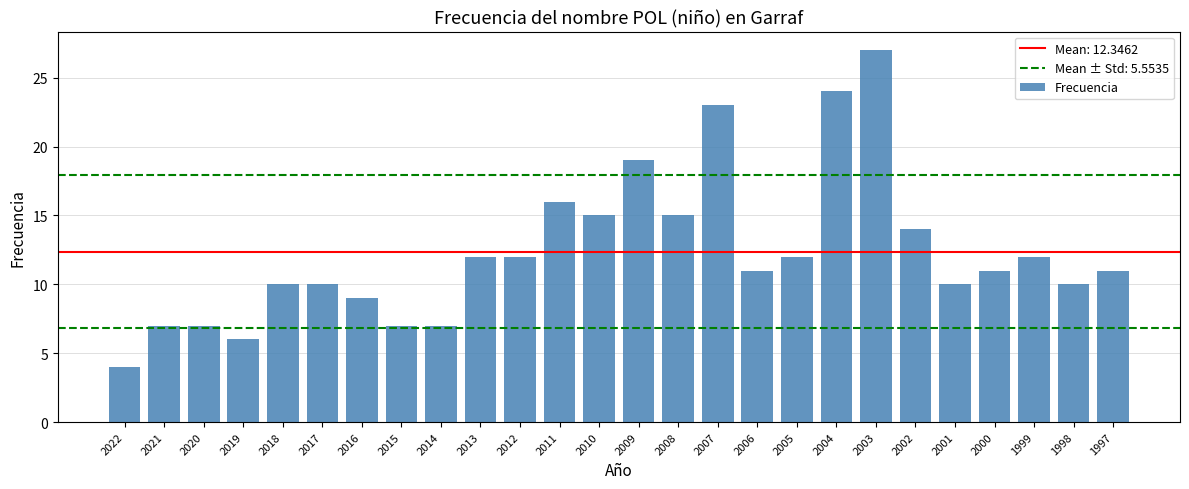

What is the ratio of the value at 2017 to the value at 2016?

1.1